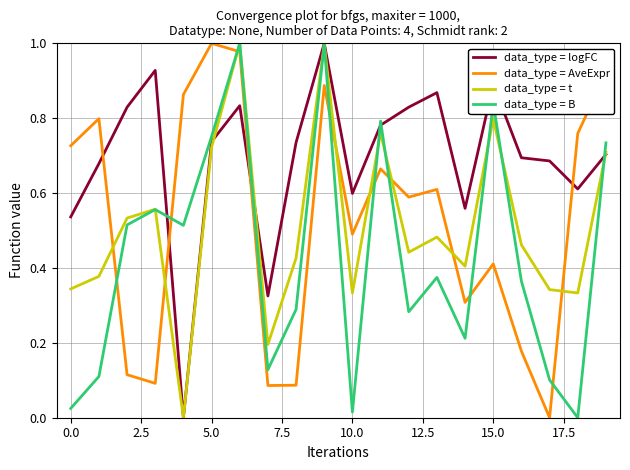

True or false: data_type = B and data_type = AveExpr cross at least once.

True